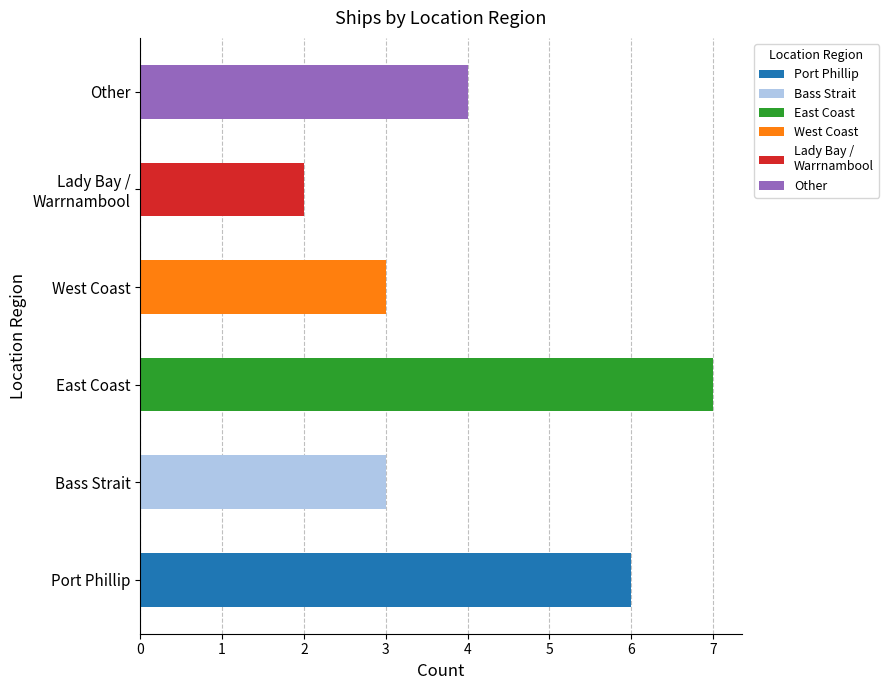

Between Port Phillip and Bass Strait, which is larger?

Port Phillip